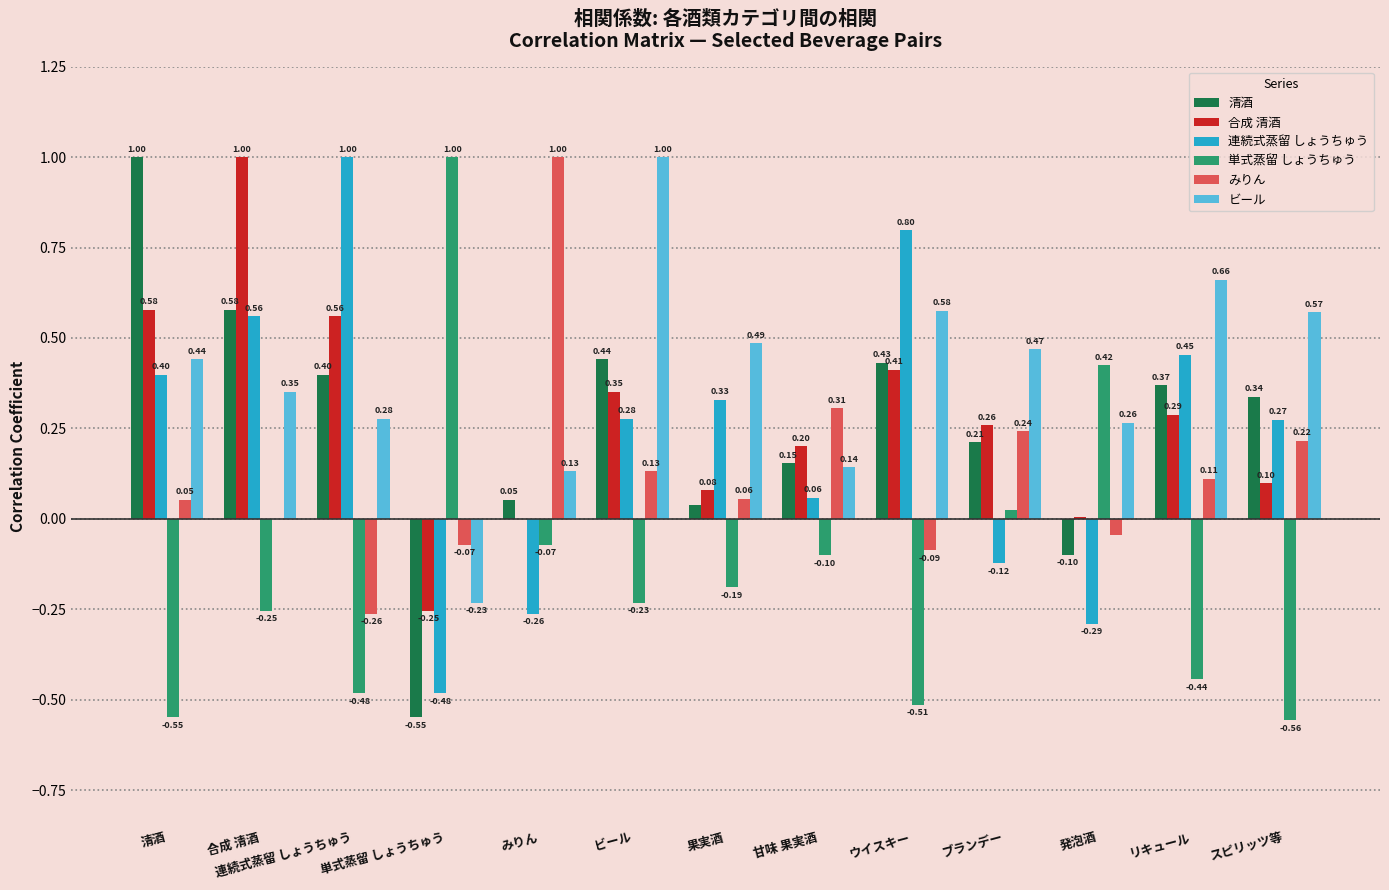

Is it true that 連続式蒸留 しょうちゅう equals 0.3 at 合成 清酒?

False